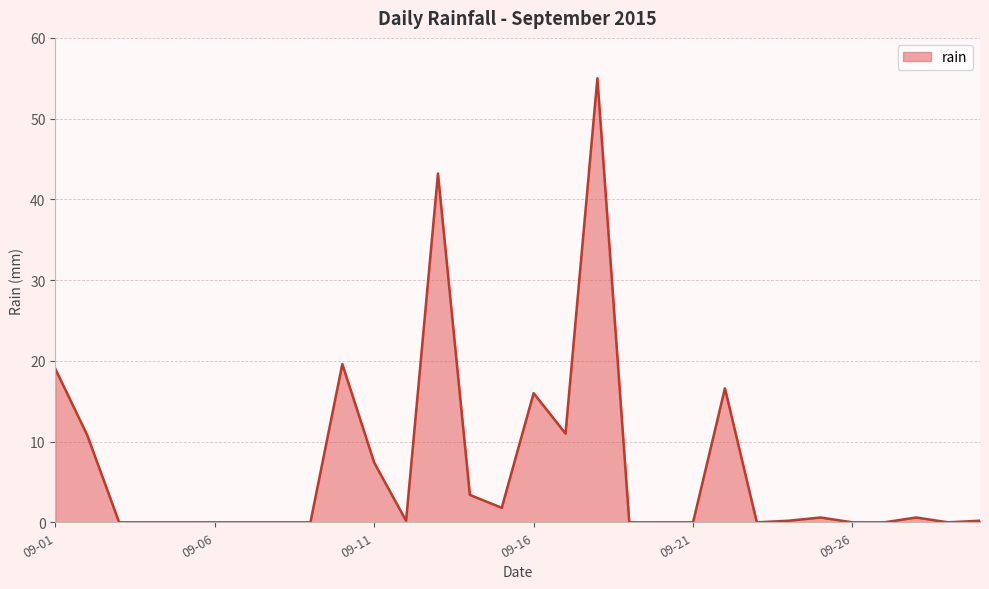

What is the maximum value shown in the chart?

55.0